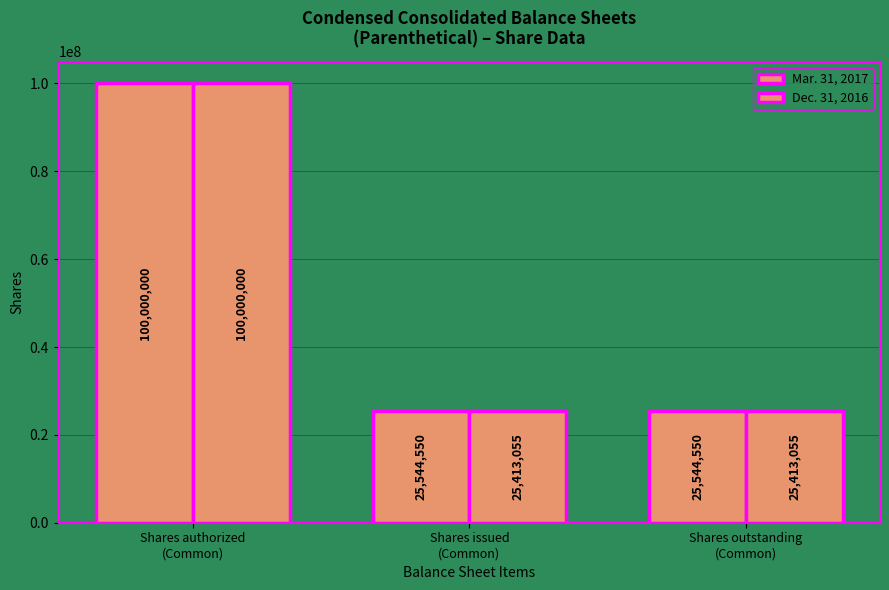

Count the number of data series in this chart.

2